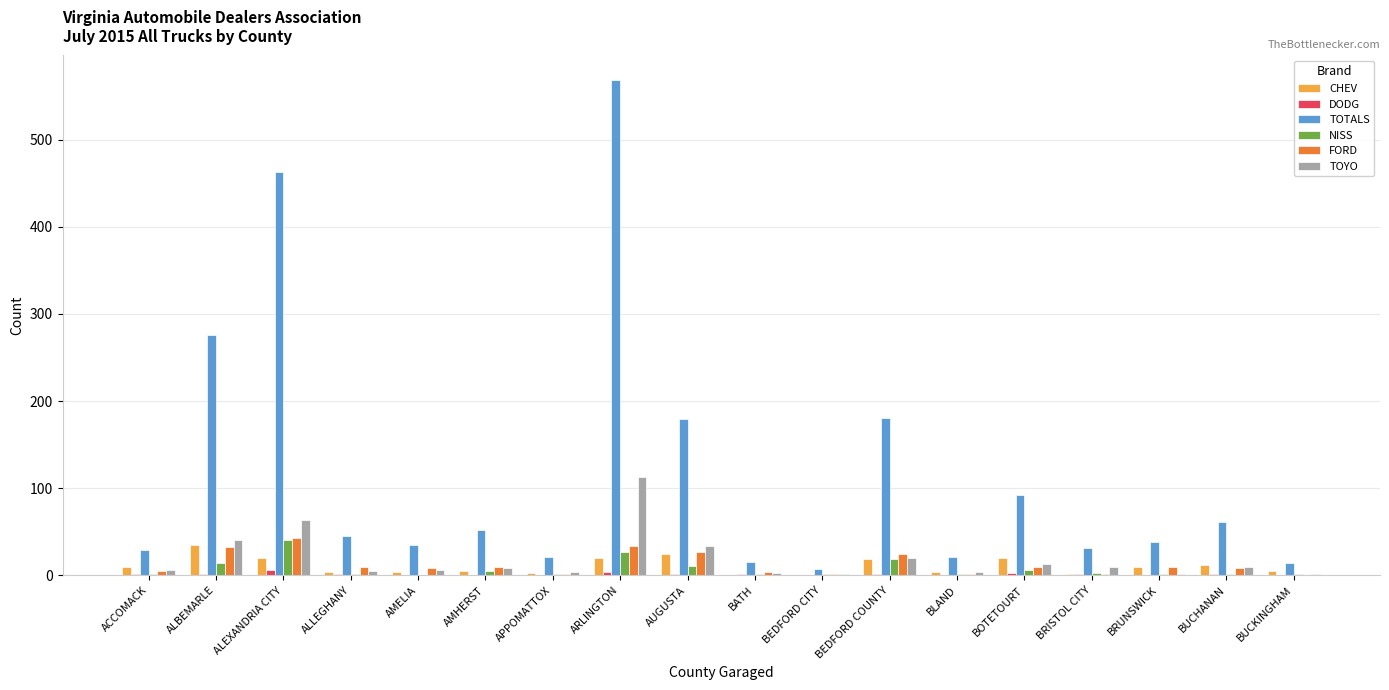

Which series changed the most between BOTETOURT and BRUNSWICK?

TOTALS